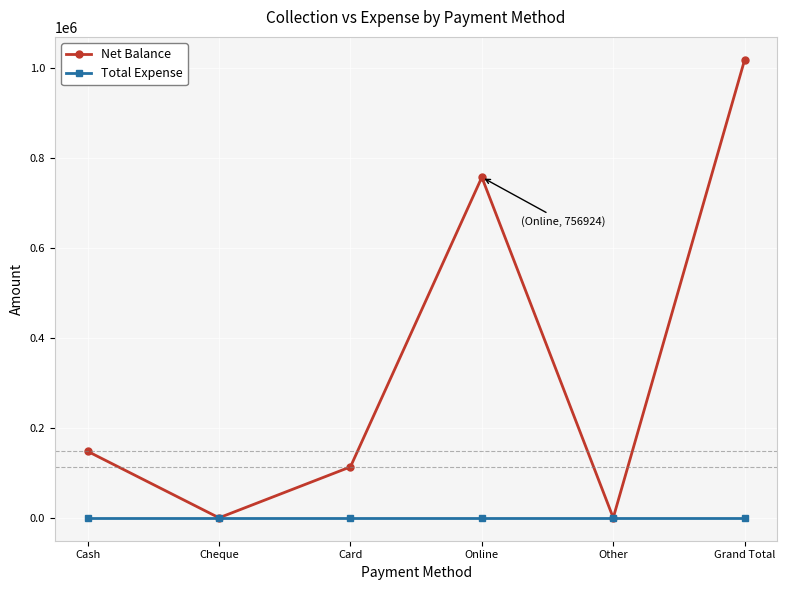

What is the value of the Net Balance point at the 4th from the left?

756924